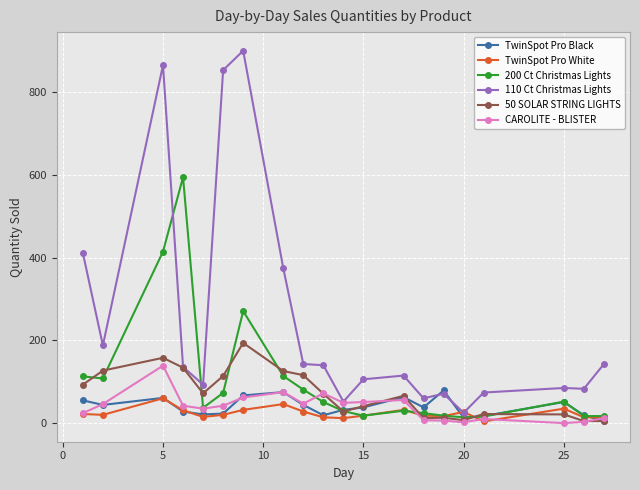

What is the maximum value shown in the chart?

901